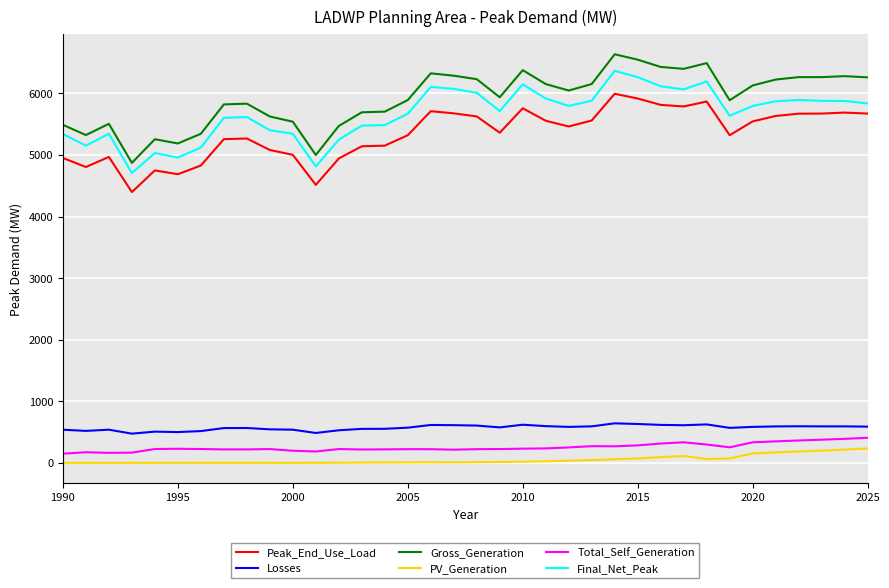

True or false: Peak_End_Use_Load and Losses cross at least once.

False